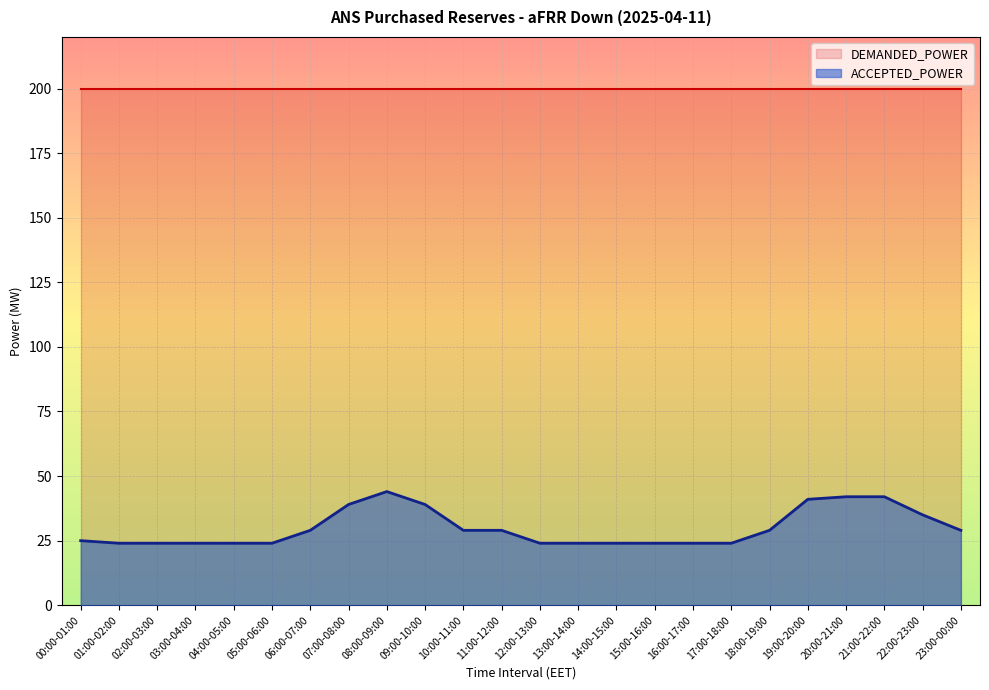

What is the difference between the maximum and second lowest values?

20